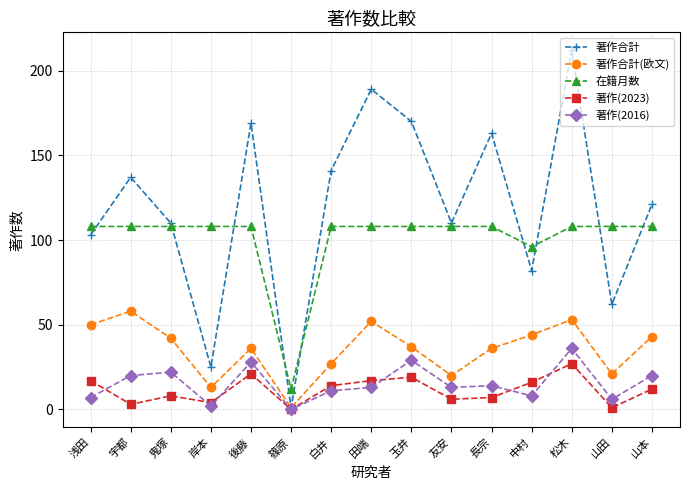

What is the maximum value for 著作(2023)?

27